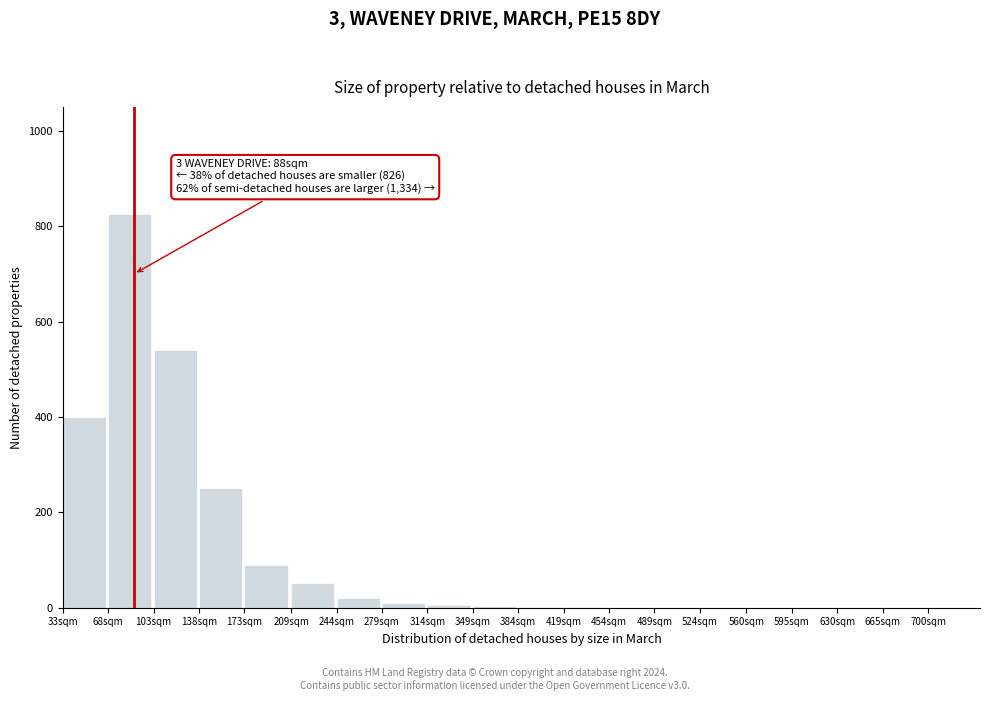

Which label corresponds to the largest value in the chart?

68sqm